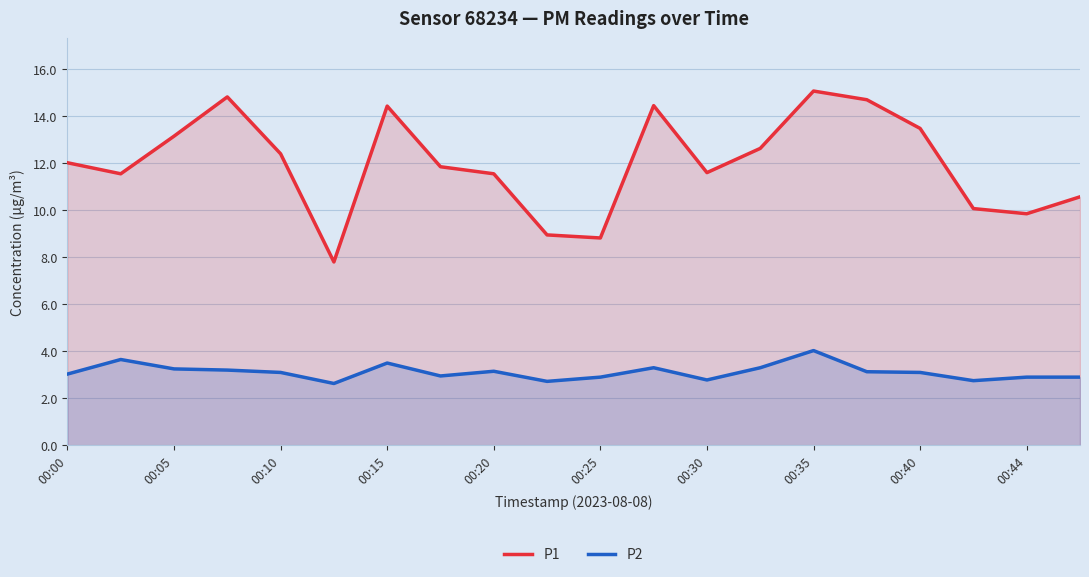

At which category is the sum across all series the highest?

00:35